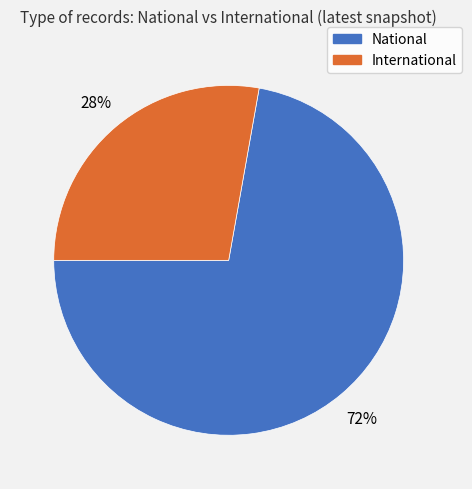

Does any single category account for the majority?

Yes